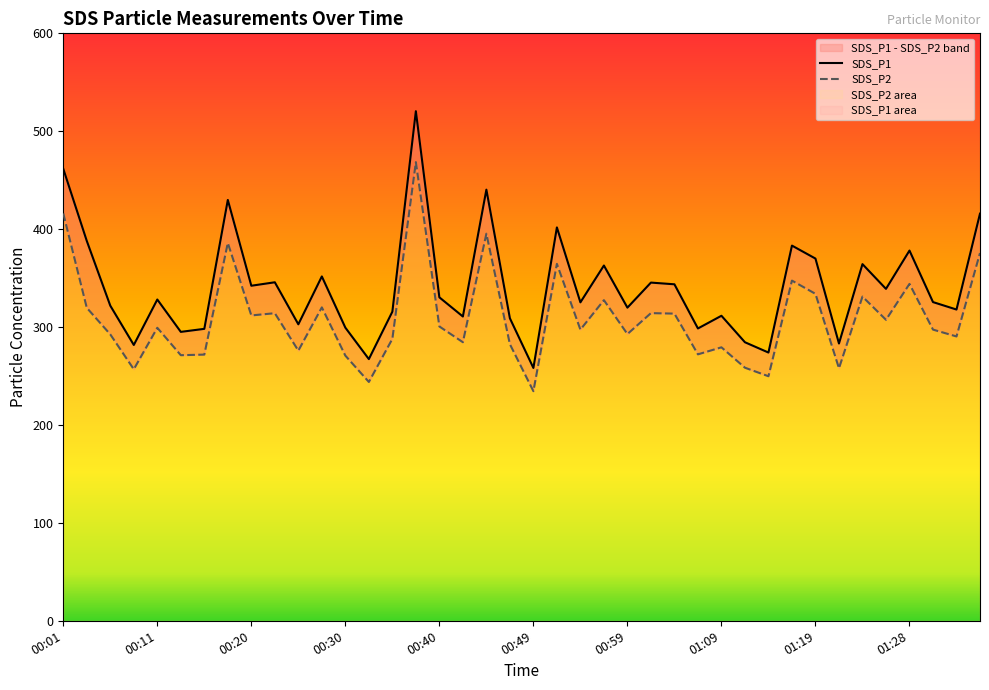

At which category is the sum across all series the highest?

00:37